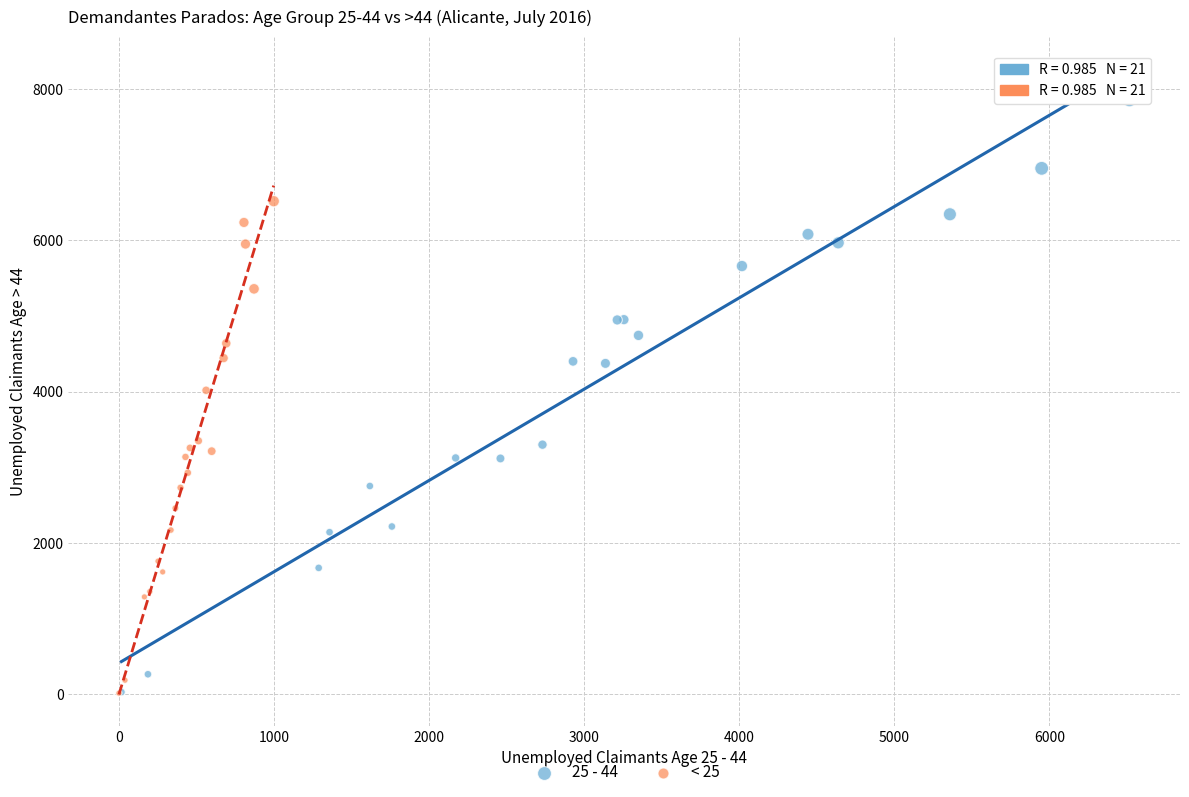

Which series has the widest spread of Y values?

25 - 44